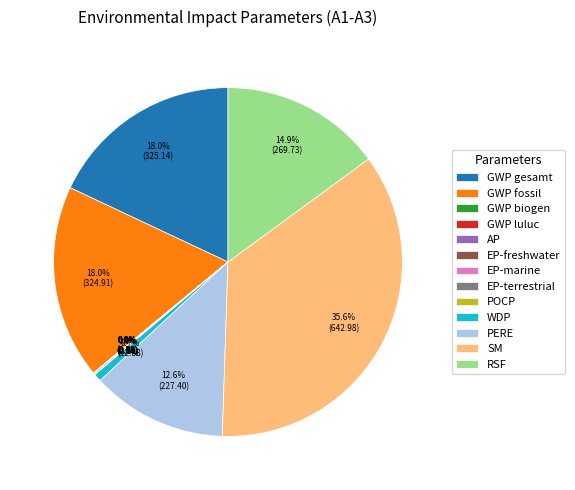

Do WDP and GWP gesamt together represent more than half of the pie?

No